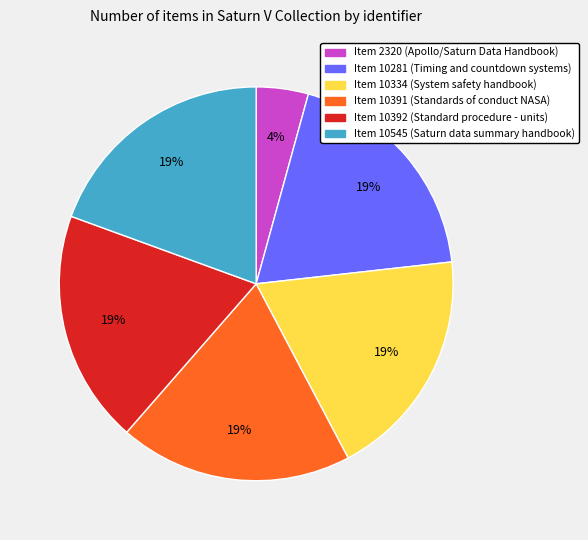

To the nearest percent, what is the difference between the largest and smallest slice percentages?

15%